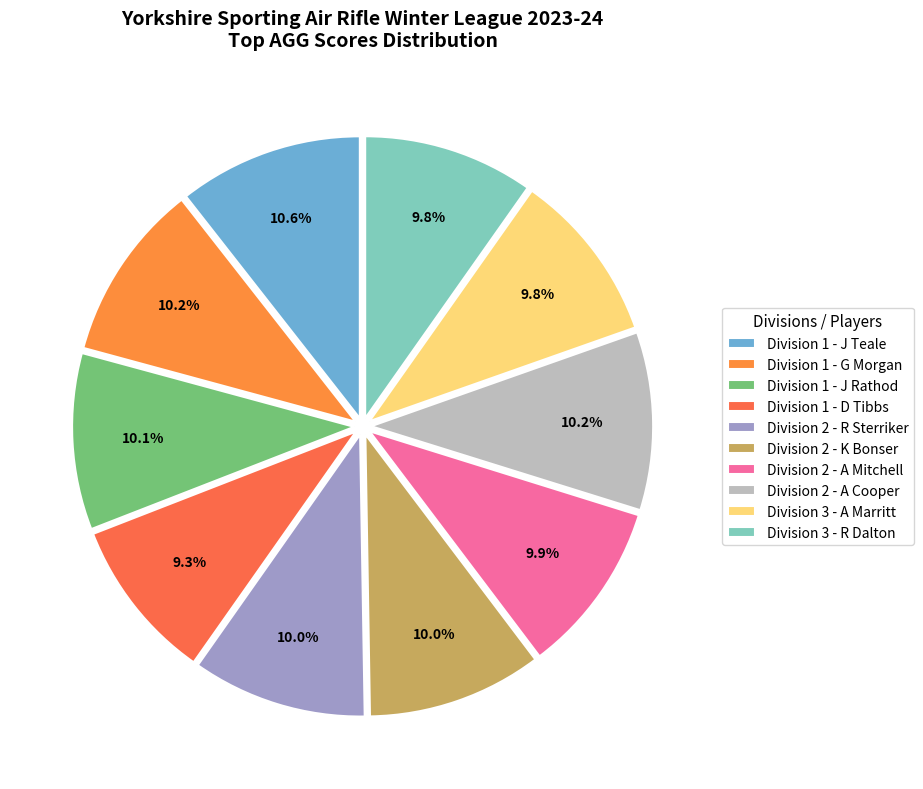

True or false: Division 2 - R Sterriker accounts for 10% of the total.

True